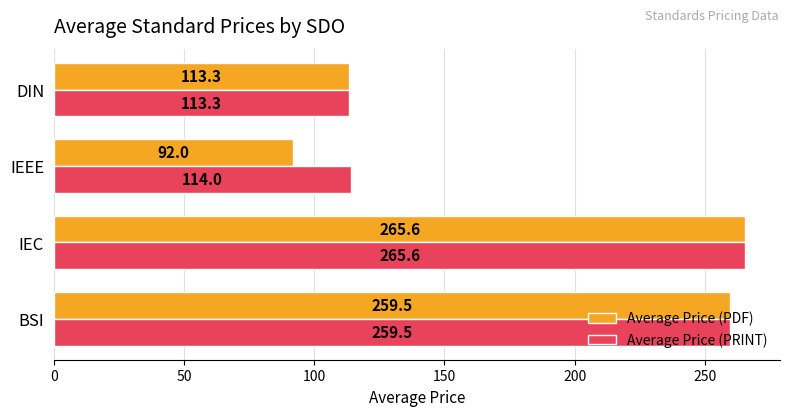

Which series has the widest spread of values?

Average Price (PDF)